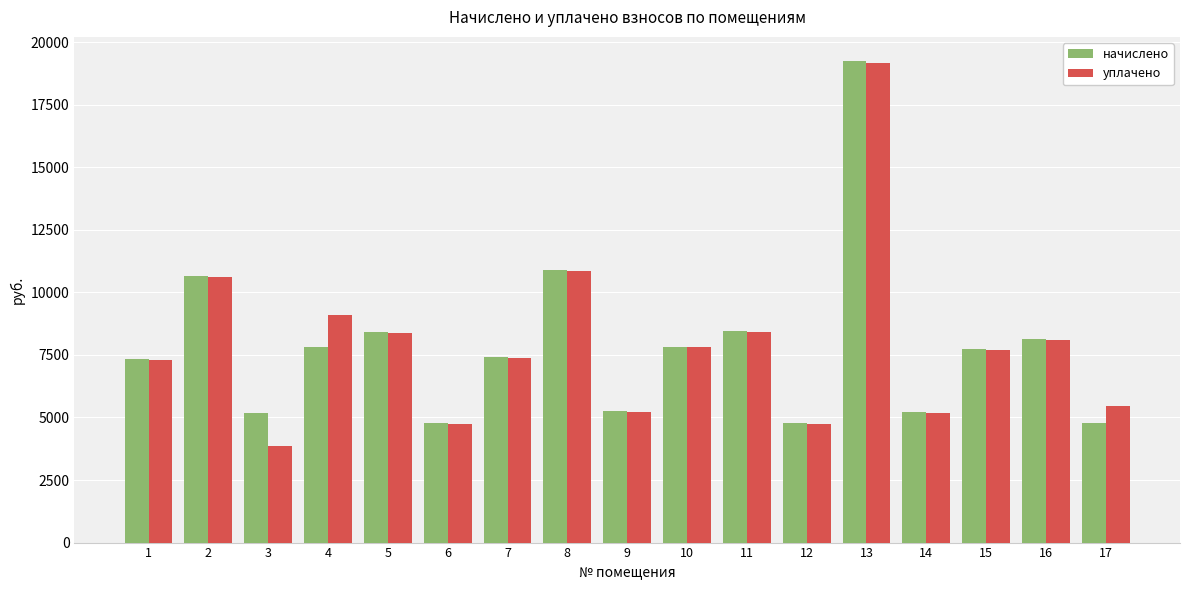

Is the value of уплачено at 14 greater than the value of начислено at 1?

No